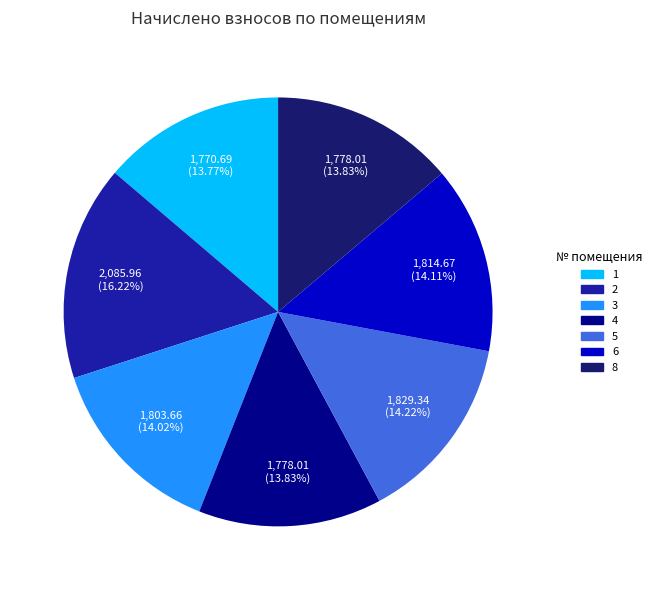

The 3 slice represents 14% of the pie. True or false?

True